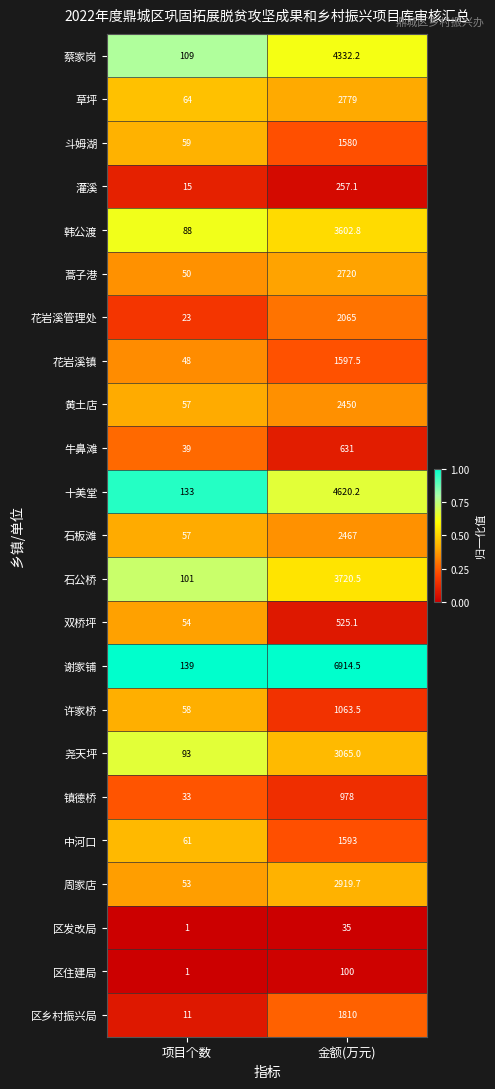

What is the total value across all series at 金额(万元)?

51826.1